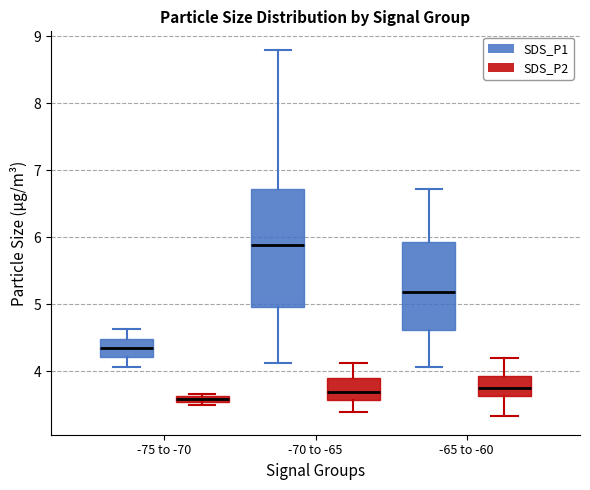

Which box has the lowest median line?

-75 to -70 (SDS_P2)